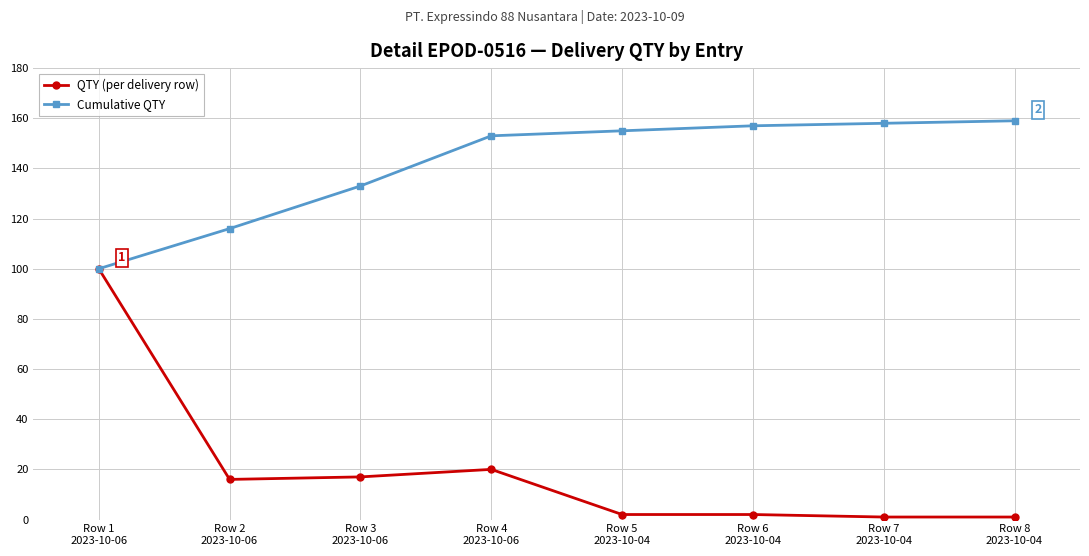

Rank the series by their average value, from lowest to highest.

QTY (per delivery row), Cumulative QTY